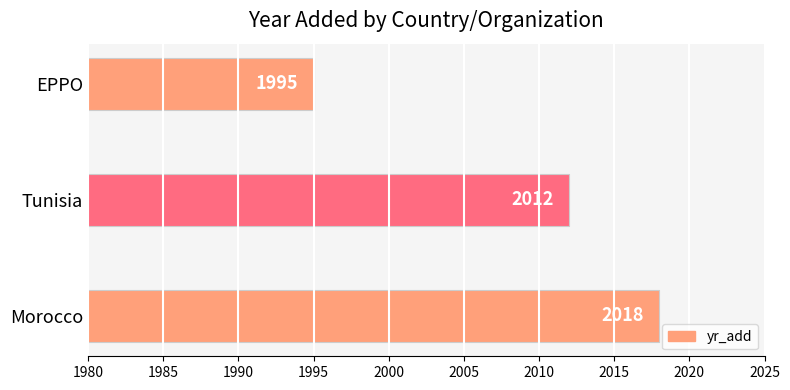

Reading top to bottom, transcribe all the data shown in this chart.

1995	2012	2018